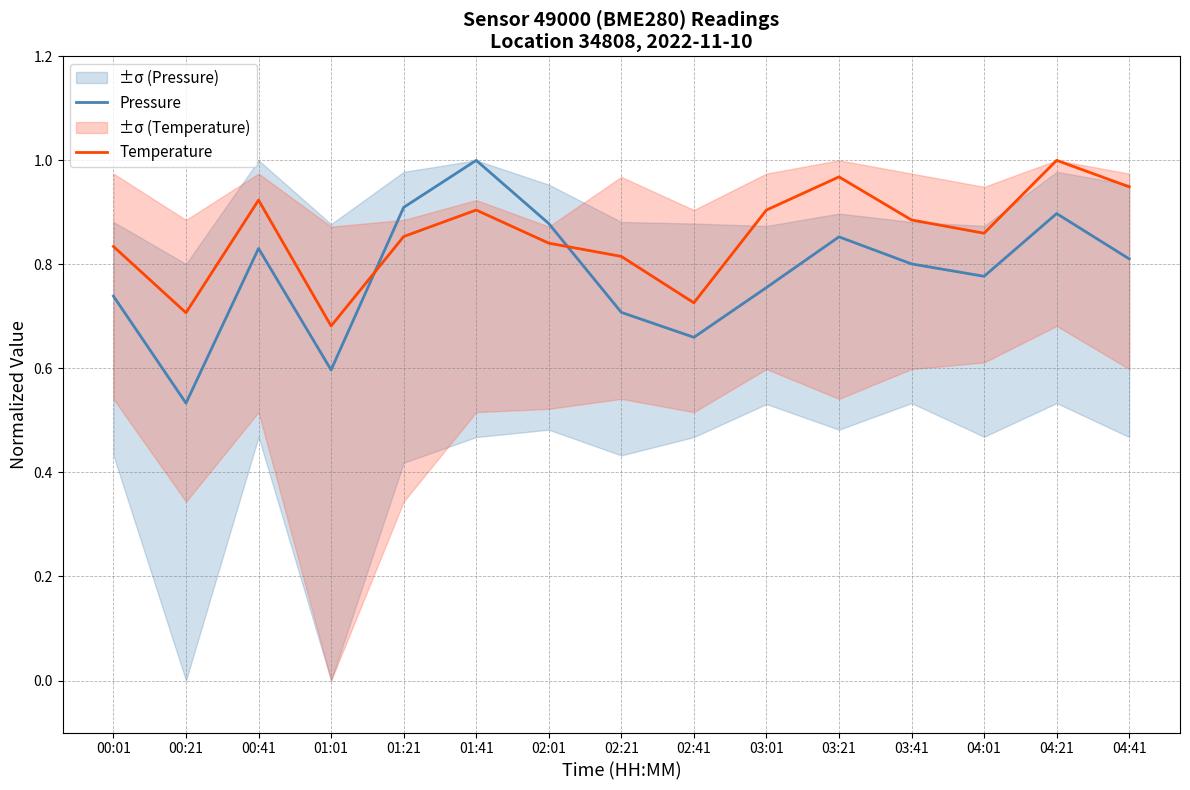

How many series are shown in this chart?

2